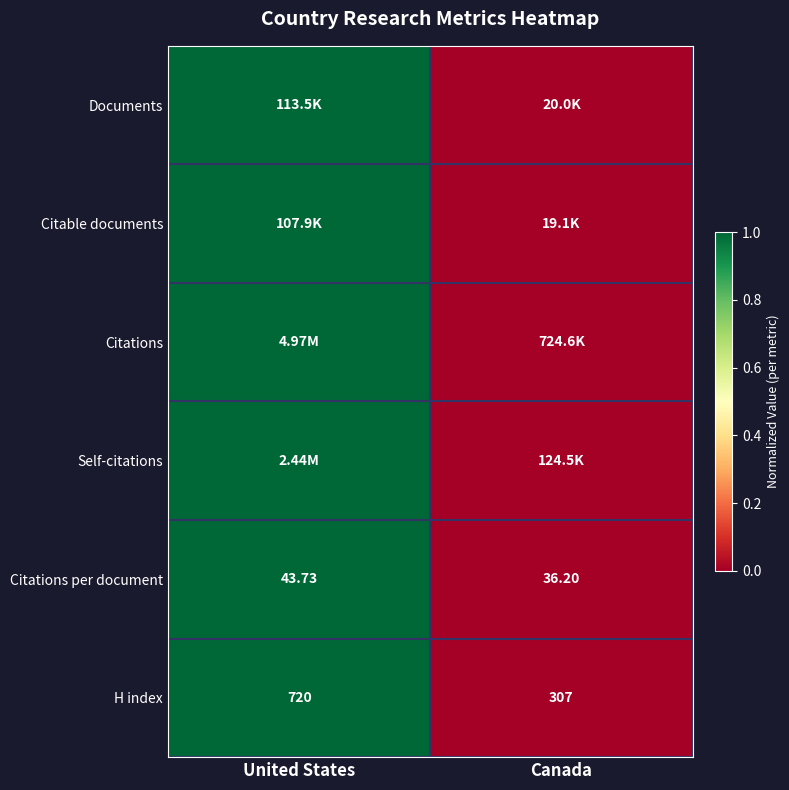

At which label is H index closest to 513?

Canada